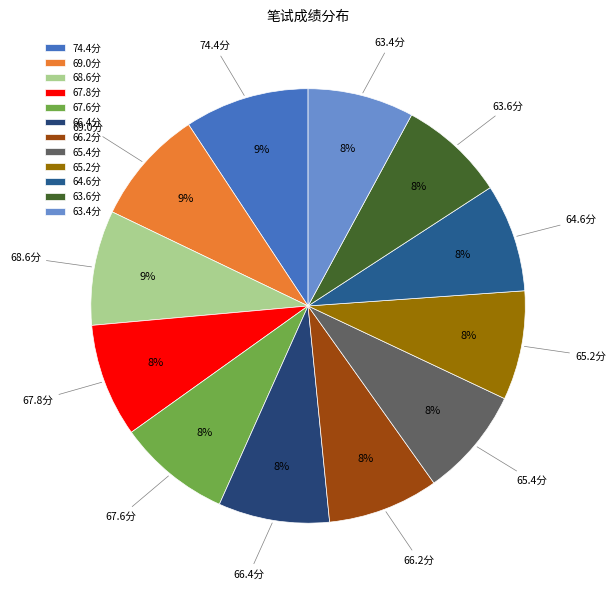

To the nearest percent, what portion does 63.4分 represent?

8%